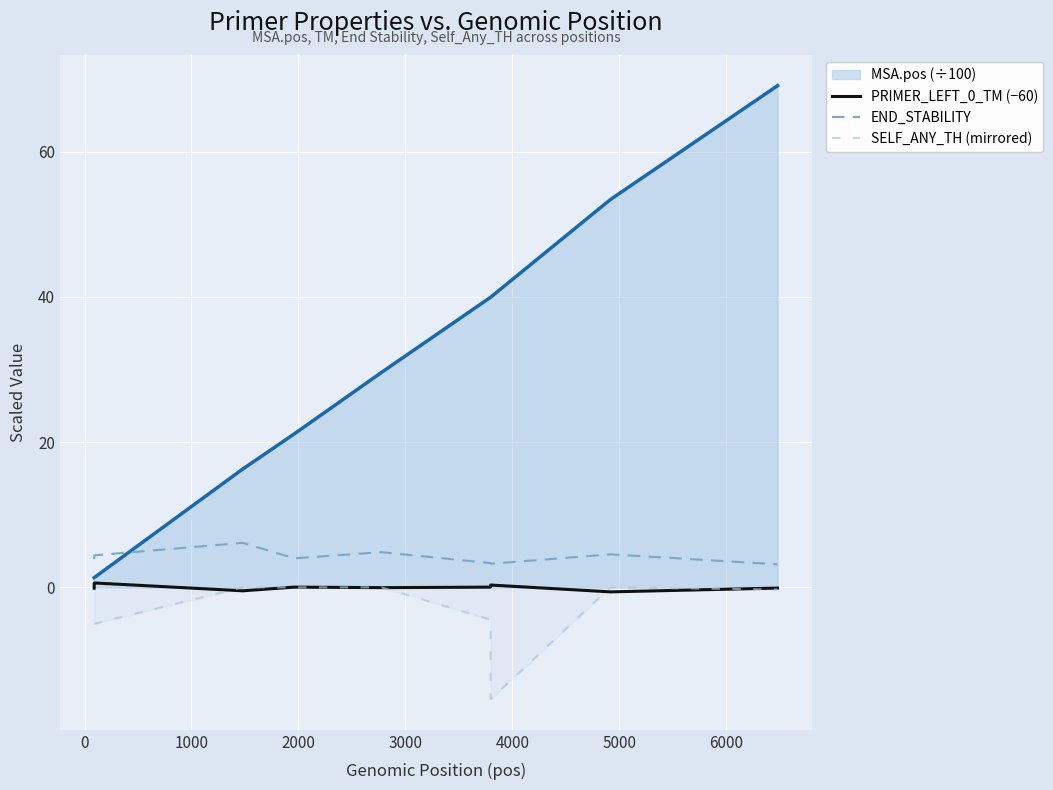

At how many categories does at least one series exceed -6?

9